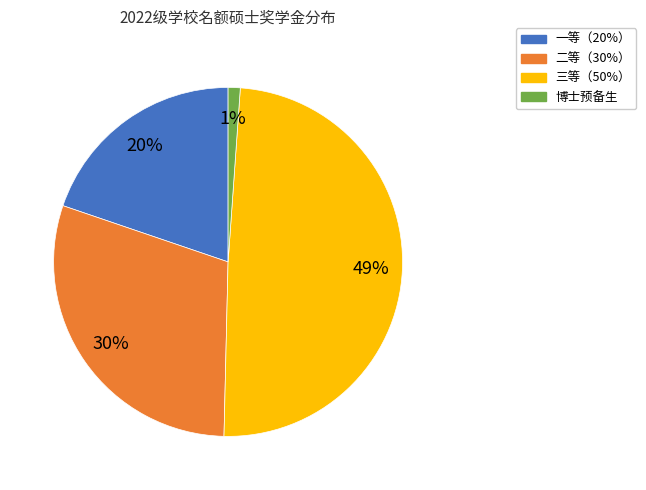

To the nearest percent, what is the difference between the 博士预备生 and 二等（30%） slice percentages?

29%